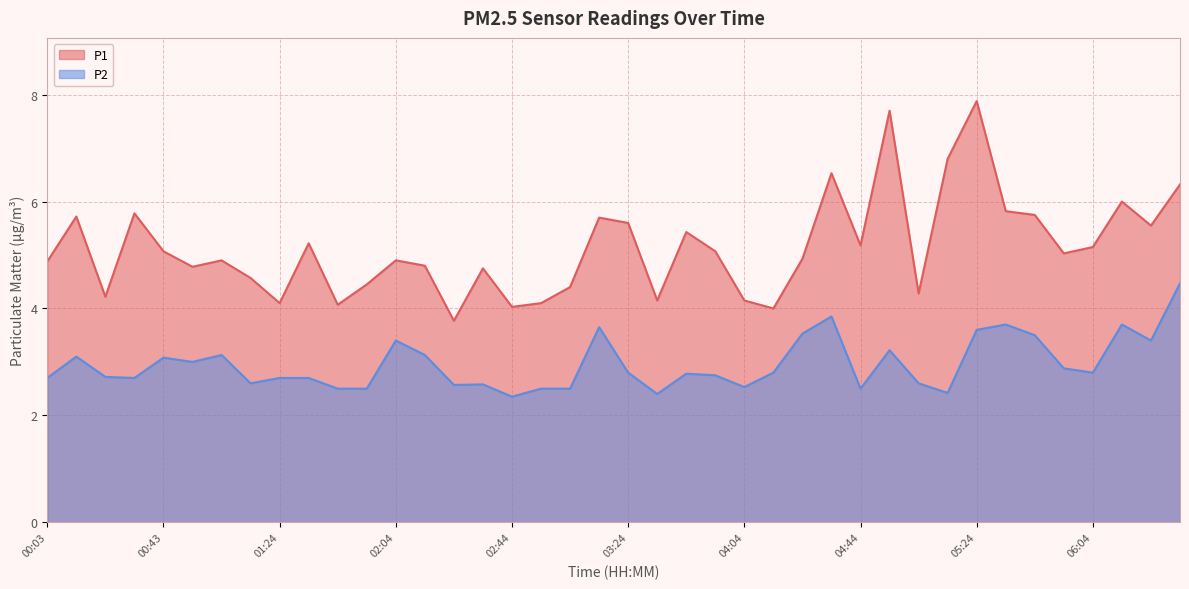

Which series changed the most between 04:14 and 06:14?

P1